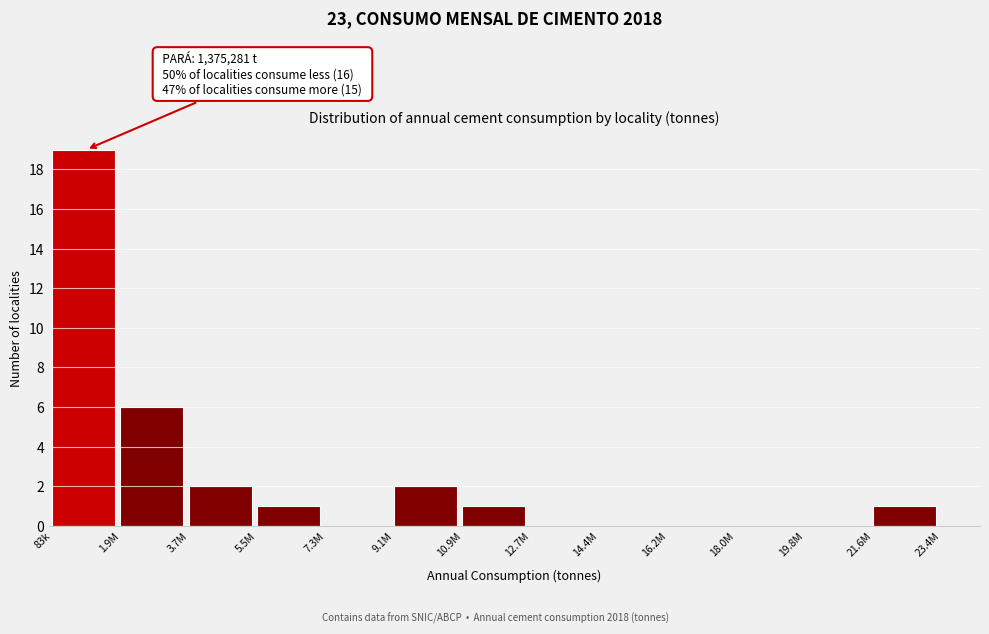

Reading left to right, transcribe all the data shown in this chart.

83k=19	1.9M=6	3.7M=2	5.5M=1	7.3M=0	9.1M=2	10.9M=1	12.7M=0	14.4M=0	16.2M=0	18.0M=0	19.8M=0	21.6M=1